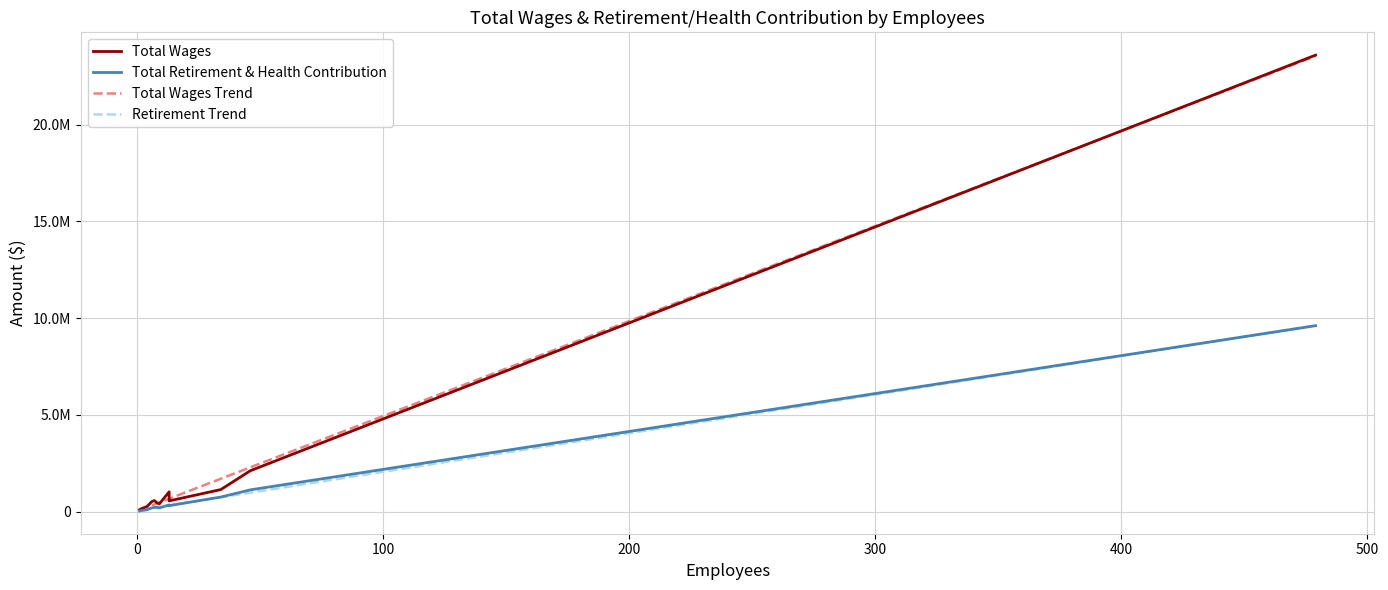

Reading left to right, extract all data points from this chart.

Total Wages: 95555	163973	261421	522193	566838	459016	395446	1018794	552214	1136255	2110724	23601003
Total Retirement & Health Contribution: 32226	59068	91605	190231	215641	219479	189820	340734	305198	749952	1122142	9610166